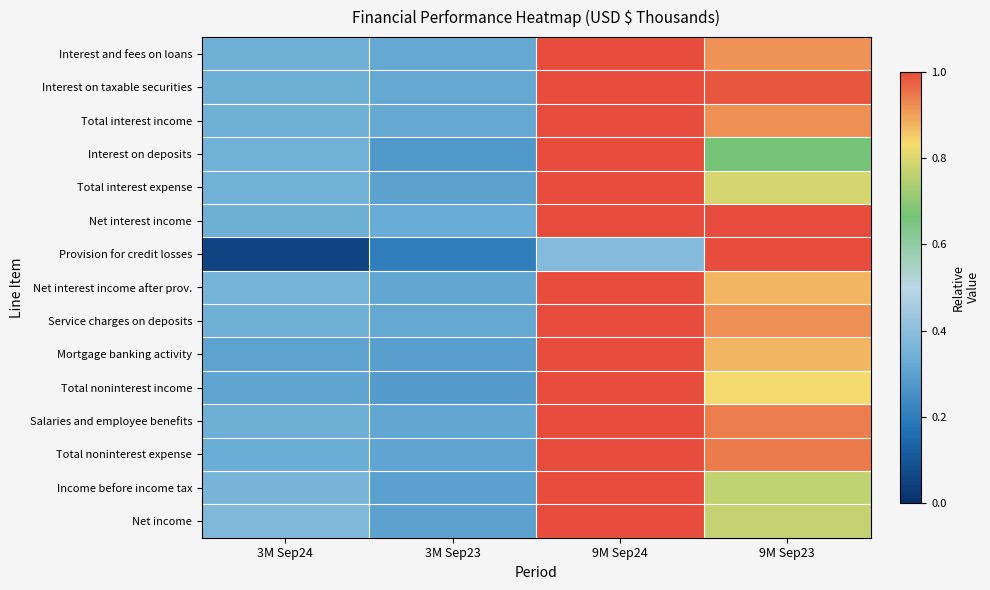

Reading left to right, extract all data points from this chart.

Interest and fees on loans: 3M Sep24=0.3	3M Sep23=0.3	9M Sep24=1.0	9M Sep23=0.9
Interest on taxable securities: 3M Sep24=0.3	3M Sep23=0.3	9M Sep24=1.0	9M Sep23=1.0
Total interest income: 3M Sep24=0.3	3M Sep23=0.3	9M Sep24=1.0	9M Sep23=0.9
Interest on deposits: 3M Sep24=0.4	3M Sep23=0.3	9M Sep24=1.0	9M Sep23=0.7
Total interest expense: 3M Sep24=0.3	3M Sep23=0.3	9M Sep24=1.0	9M Sep23=0.8
Net interest income: 3M Sep24=0.3	3M Sep23=0.3	9M Sep24=1.0	9M Sep23=1.0
Provision for credit losses: 3M Sep24=0.1	3M Sep23=0.2	9M Sep24=0.4	9M Sep23=1.0
Net interest income after prov.: 3M Sep24=0.4	3M Sep23=0.3	9M Sep24=1.0	9M Sep23=0.9
Service charges on deposits: 3M Sep24=0.3	3M Sep23=0.3	9M Sep24=1.0	9M Sep23=0.9
Mortgage banking activity: 3M Sep24=0.3	3M Sep23=0.3	9M Sep24=1.0	9M Sep23=0.9
Total noninterest income: 3M Sep24=0.3	3M Sep23=0.3	9M Sep24=1.0	9M Sep23=0.8
Salaries and employee benefits: 3M Sep24=0.3	3M Sep23=0.3	9M Sep24=1.0	9M Sep23=0.9
Total noninterest expense: 3M Sep24=0.3	3M Sep23=0.3	9M Sep24=1.0	9M Sep23=0.9
Income before income tax: 3M Sep24=0.4	3M Sep23=0.3	9M Sep24=1.0	9M Sep23=0.8
Net income: 3M Sep24=0.4	3M Sep23=0.3	9M Sep24=1.0	9M Sep23=0.8